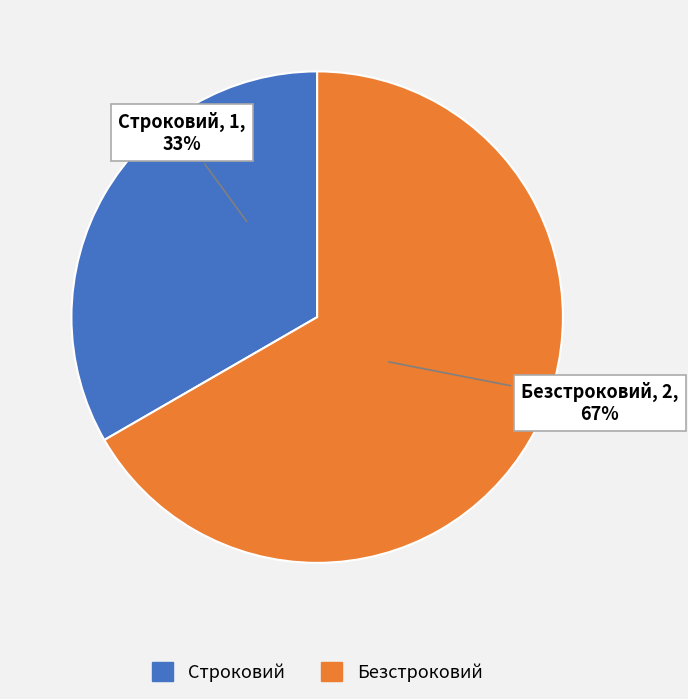

To the nearest percent, what is the combined percentage of Строковий and Безстроковий?

100%